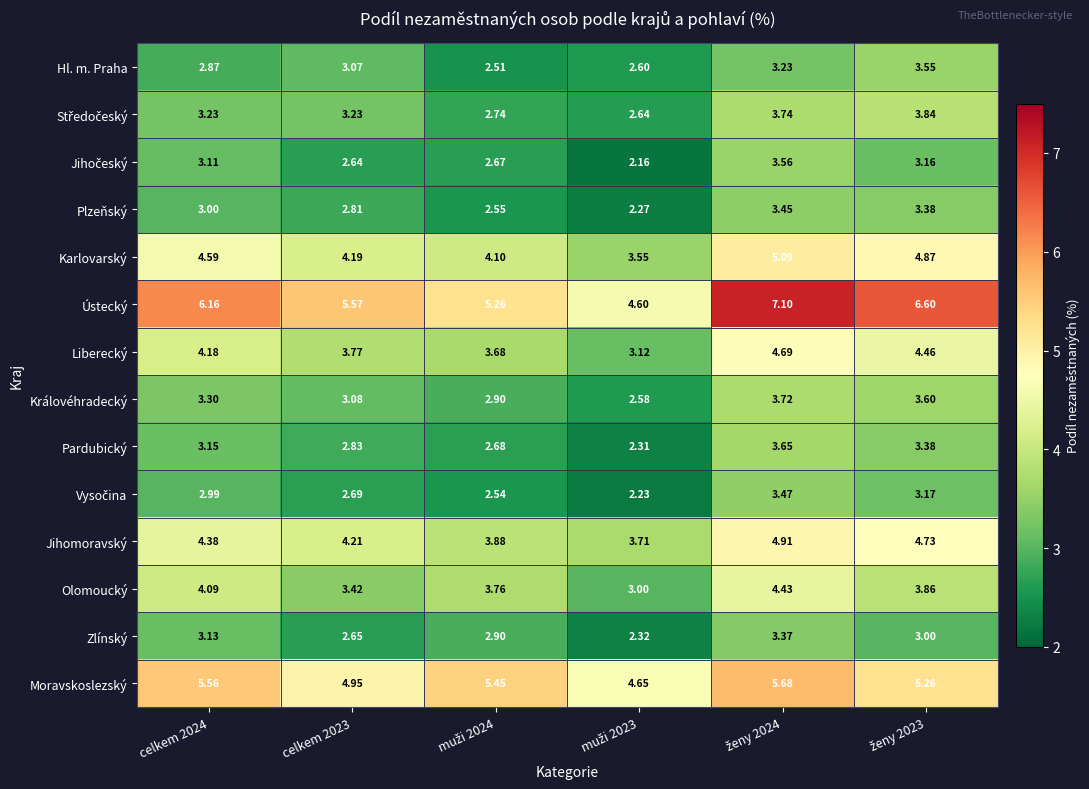

How many data points does each series have?

6